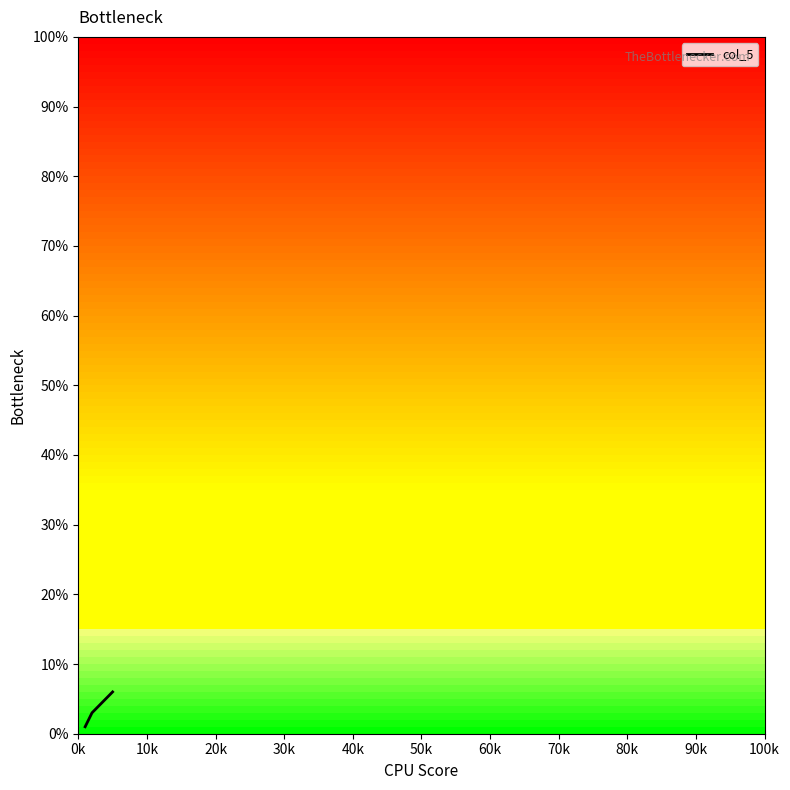

True or false: the data has more than 2 interior local peaks.

False